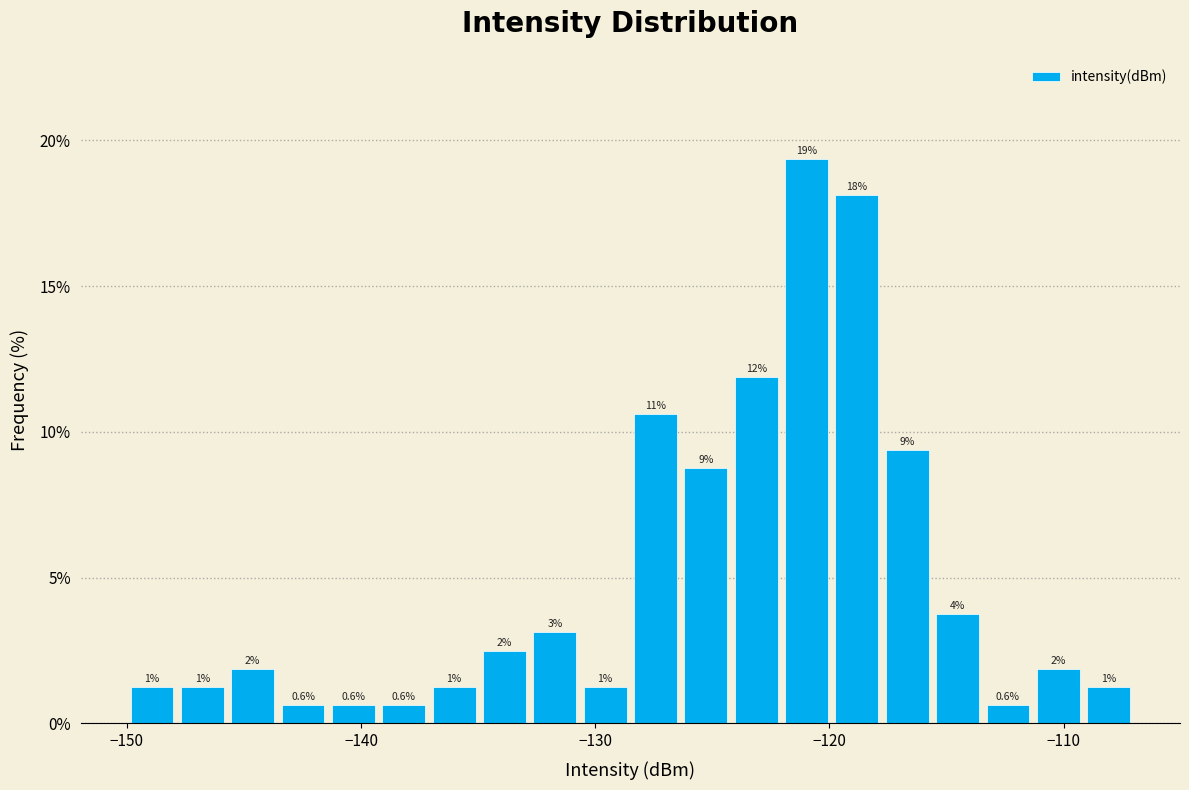

Around what value on the x-axis is the tallest bar? Give the approximate position of its centre, as read against the axis.

-121